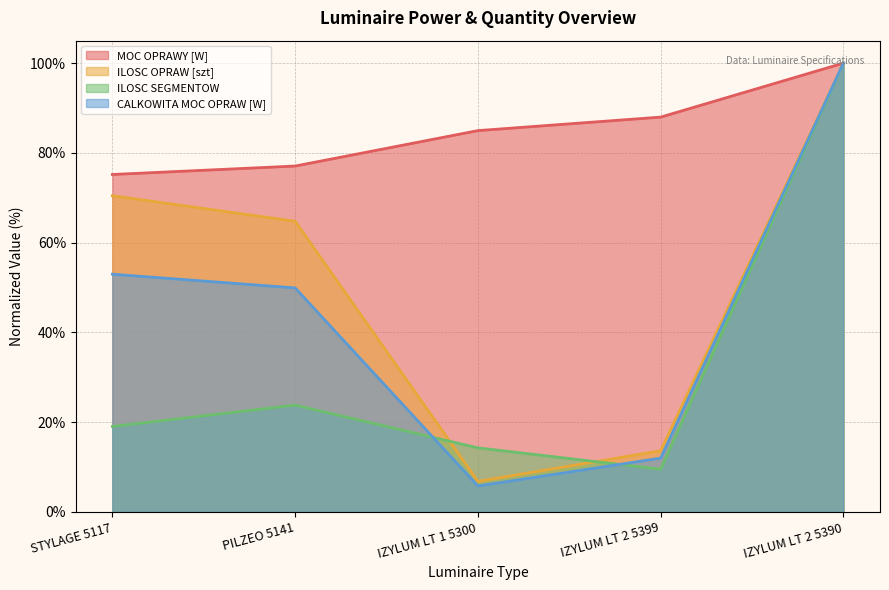

How many values in the ILOSC OPRAW [szt] series exceed 64?

3